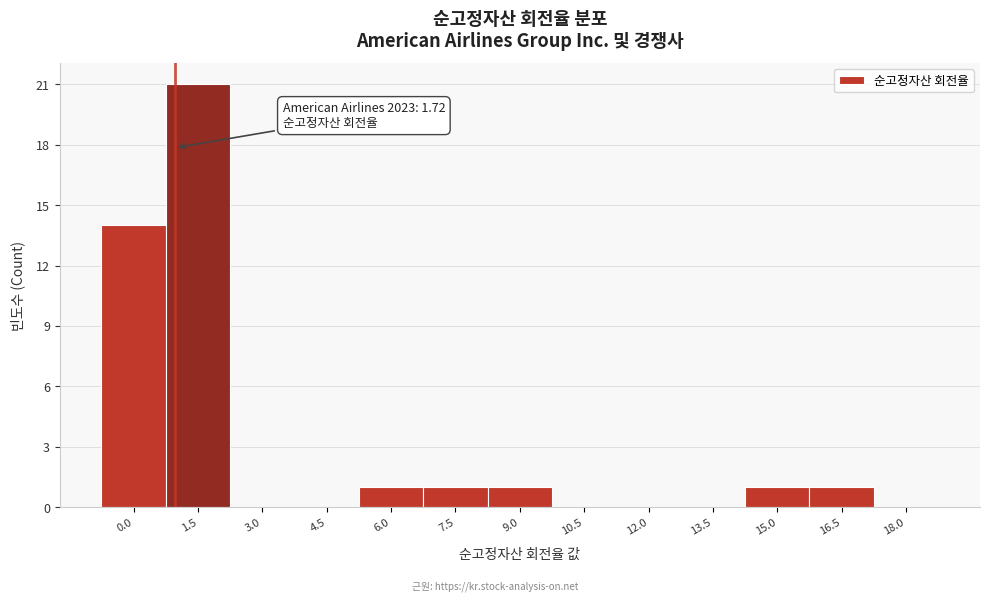

Reading left to right, transcribe all the data shown in this chart.

0.0=14	1.5=21	3.0=0	4.5=0	6.0=1	7.5=1	9.0=1	10.5=0	12.0=0	13.5=0	15.0=1	16.5=1	18.0=0